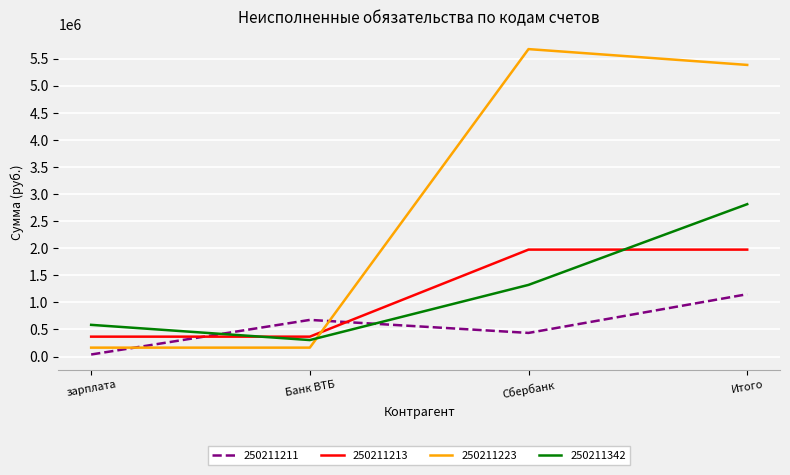

Reading left to right, list all the values displayed in this chart.

250211211: зарплата=37804.5	Банк ВТБ=676477.2	Сбербанк=436110.2	Итого=1150391.9
250211213: зарплата=367250.0	Банк ВТБ=367250.0	Сбербанк=1973873.7	Итого=1973873.7
250211223: зарплата=164504.0	Банк ВТБ=164504.0	Сбербанк=5674555.7	Итого=5382502.1
250211342: зарплата=585158.2	Банк ВТБ=304209.6	Сбербанк=1322516.3	Итого=2812357.1